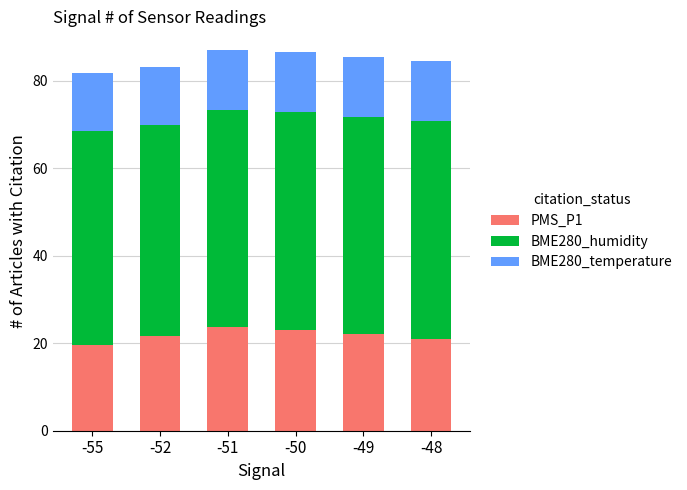

The value of PMS_P1 at -51 is 23.7. True or false?

True